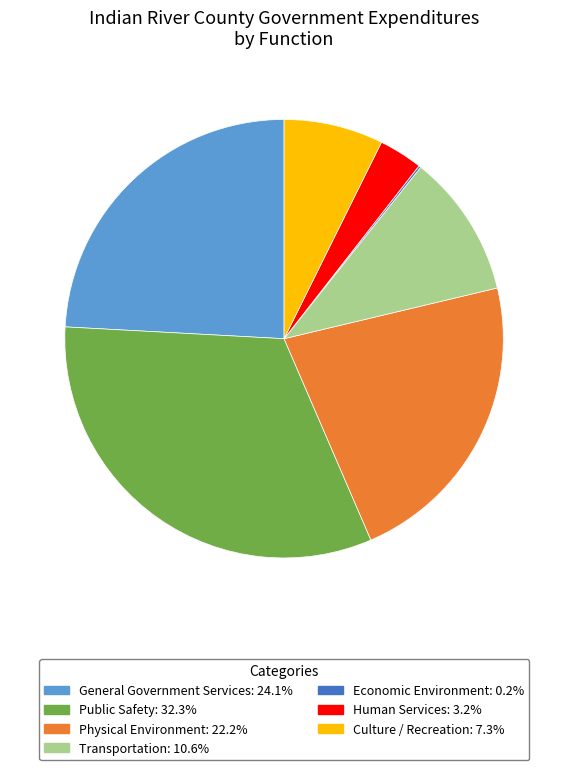

The Physical Environment slice represents 14% of the pie. True or false?

False